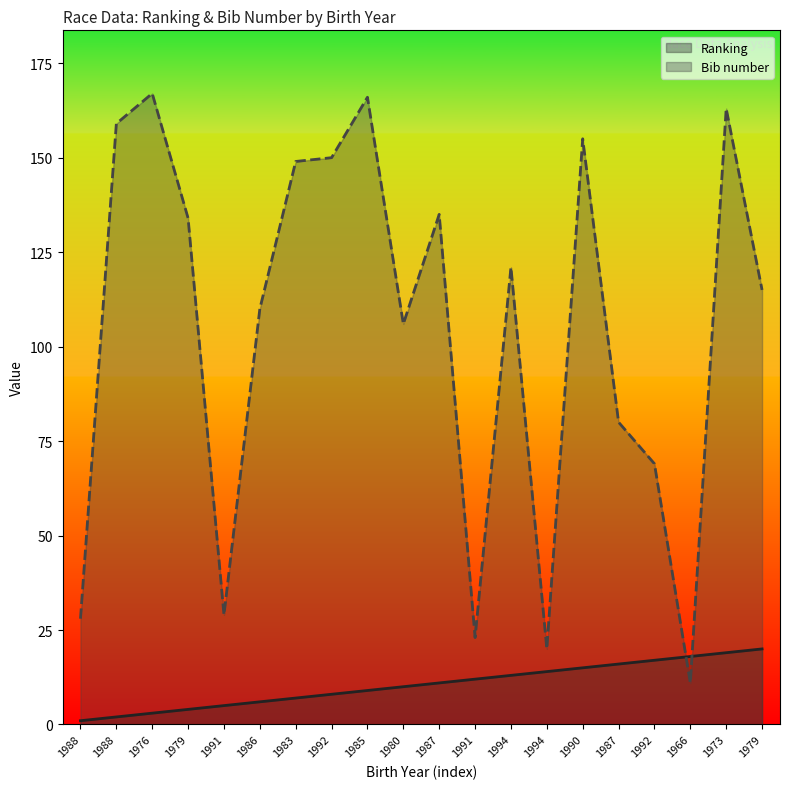

What is the total value across all series at 1992?

158